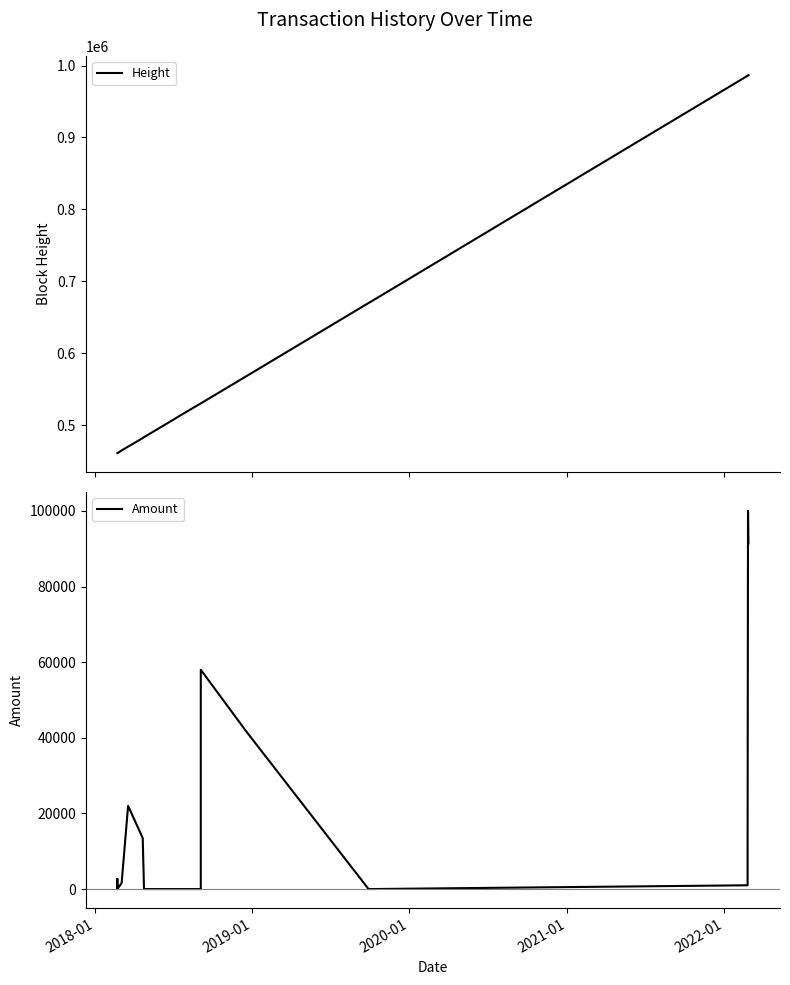

Rank the series by their maximum value, from highest to lowest.

Height, Amount